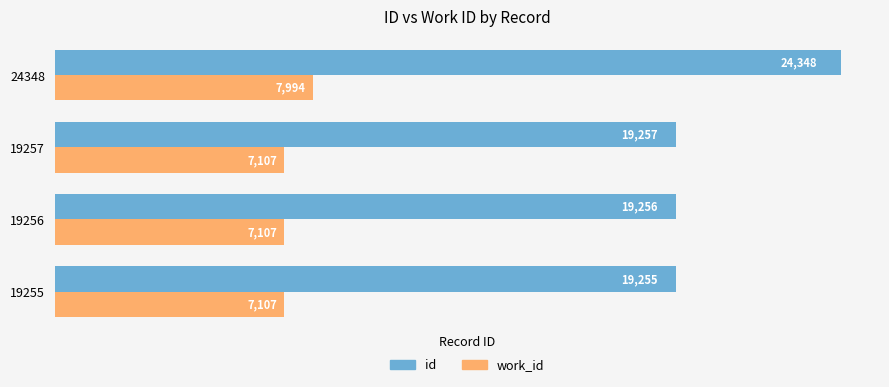

Rank the series at 19255 from highest to lowest value.

id, work_id